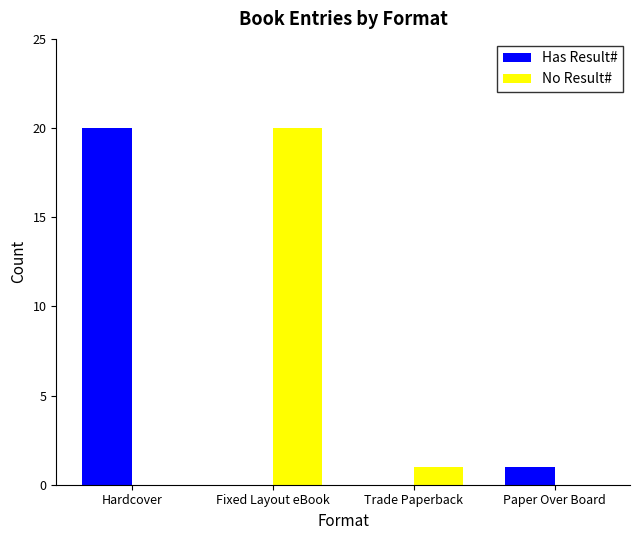

What is the greatest value displayed?

20